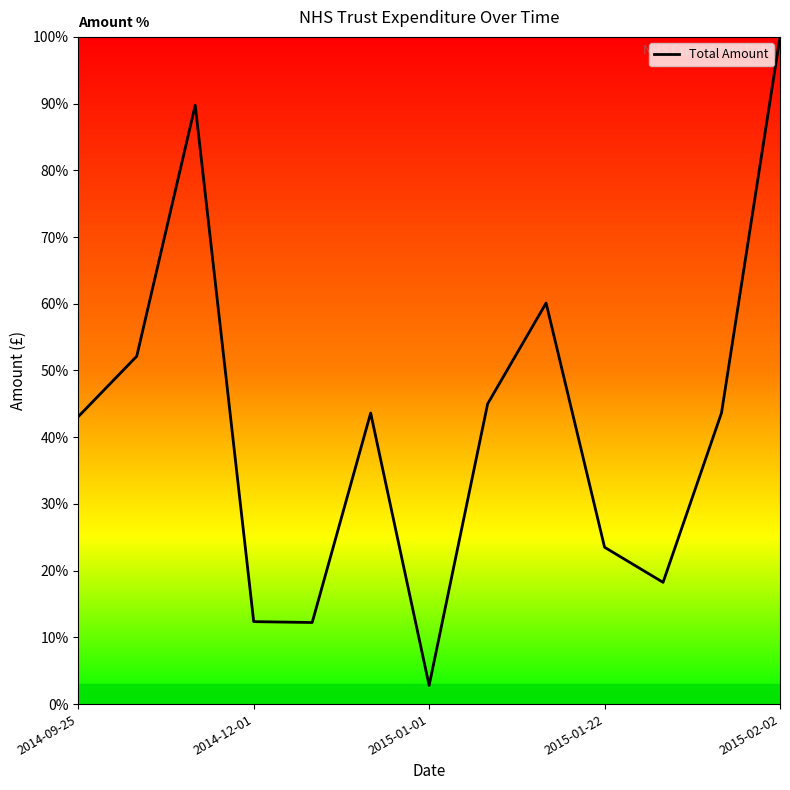

What is the maximum value shown in the chart?

100.0